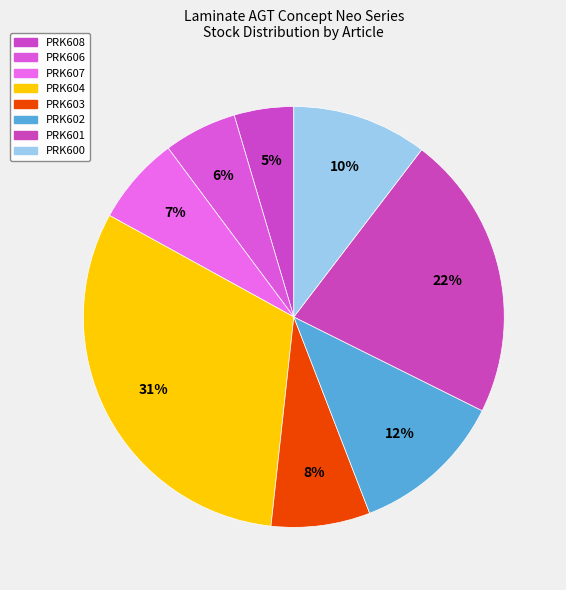

What portion of the pie excludes PRK602?

88.2%